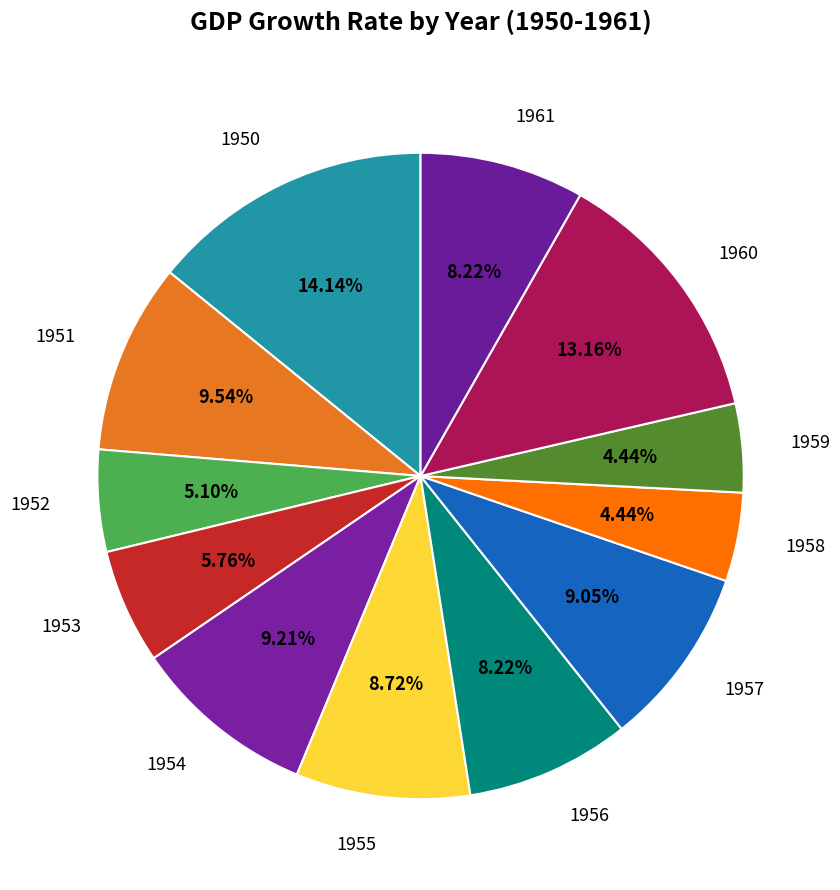

Is it true that 1954 is 1% of the pie?

False